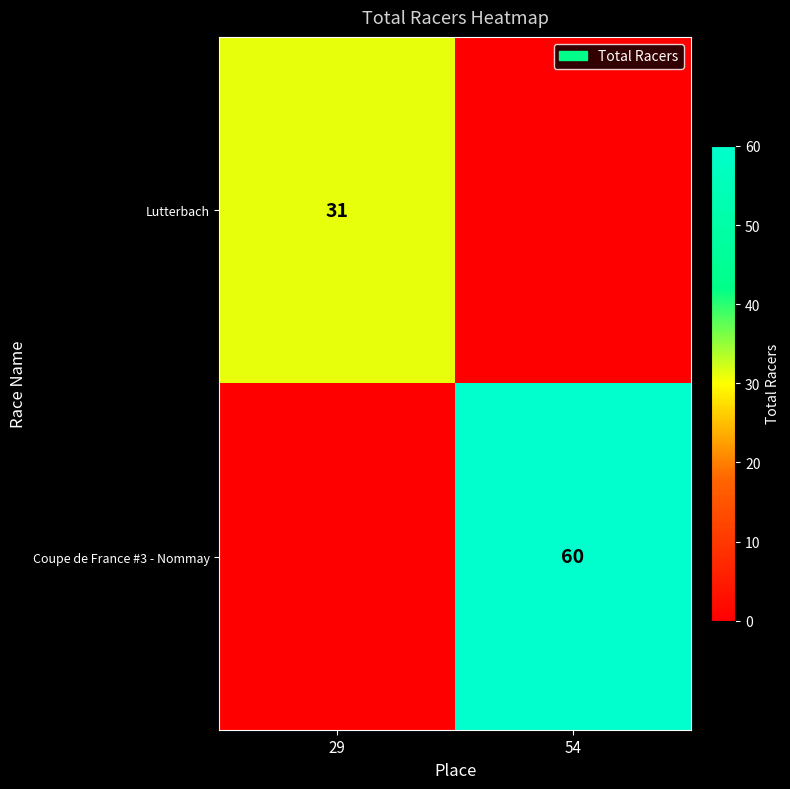

The Coupe de France #3 - Nommay series shows 60 at 54. True or false?

True